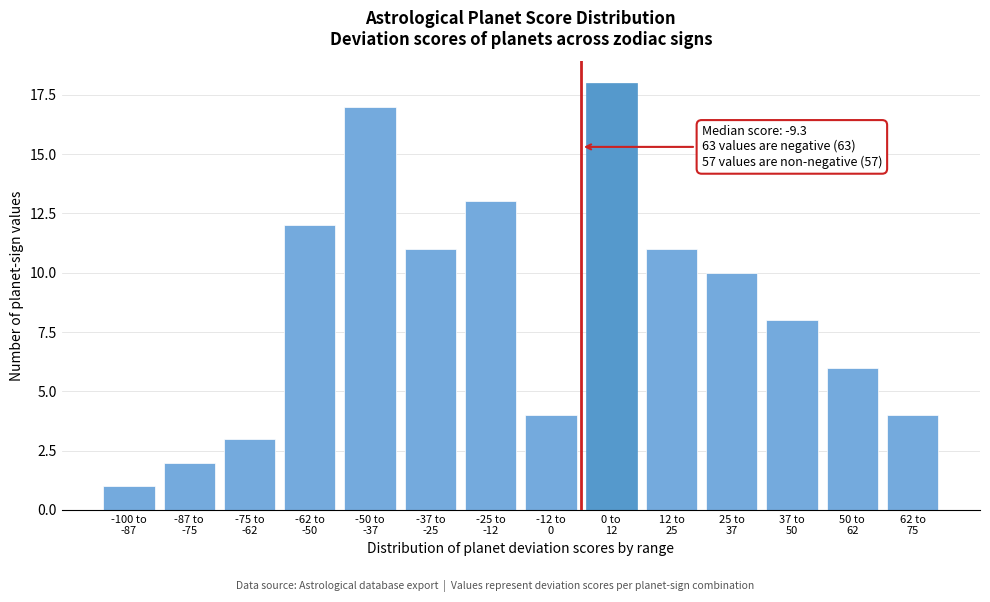

Reading left to right, list all the values displayed in this chart.

1	2	3	12	17	11	13	4	18	11	10	8	6	4